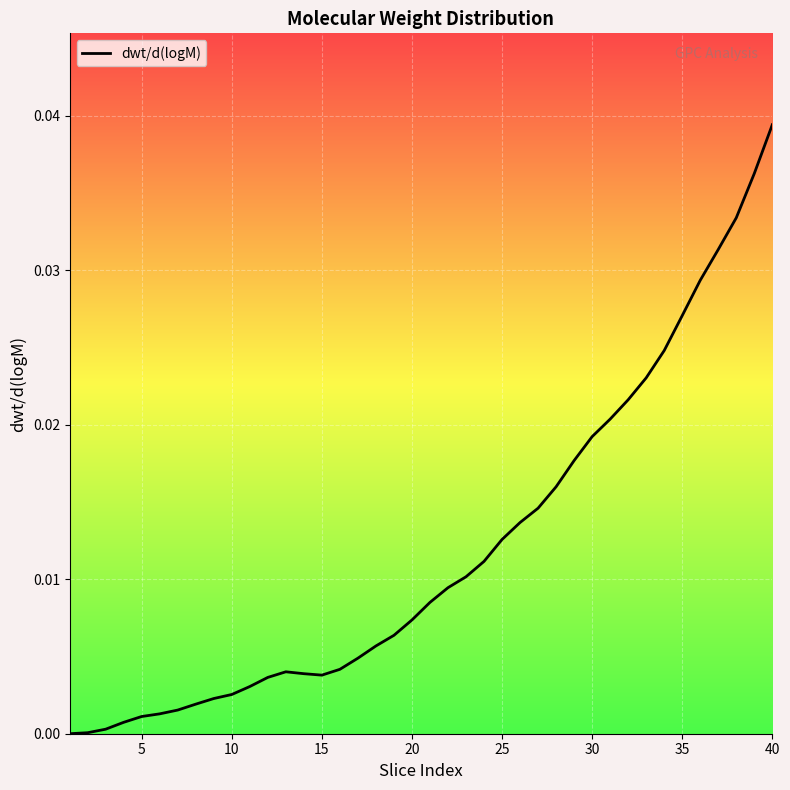

Does the chart have visible grid lines?

Yes